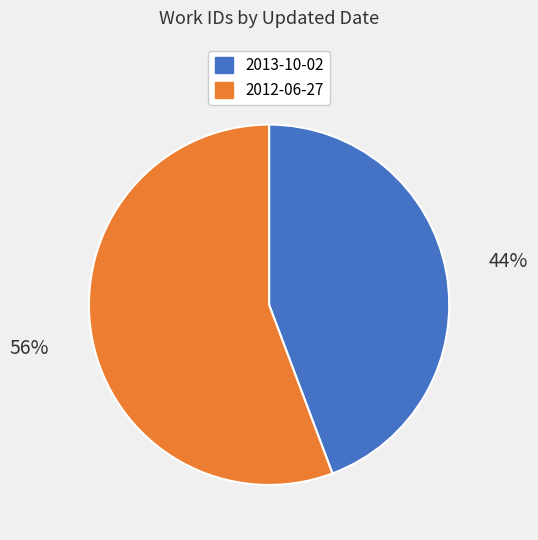

What is the largest slice in the pie chart?

2012-06-27